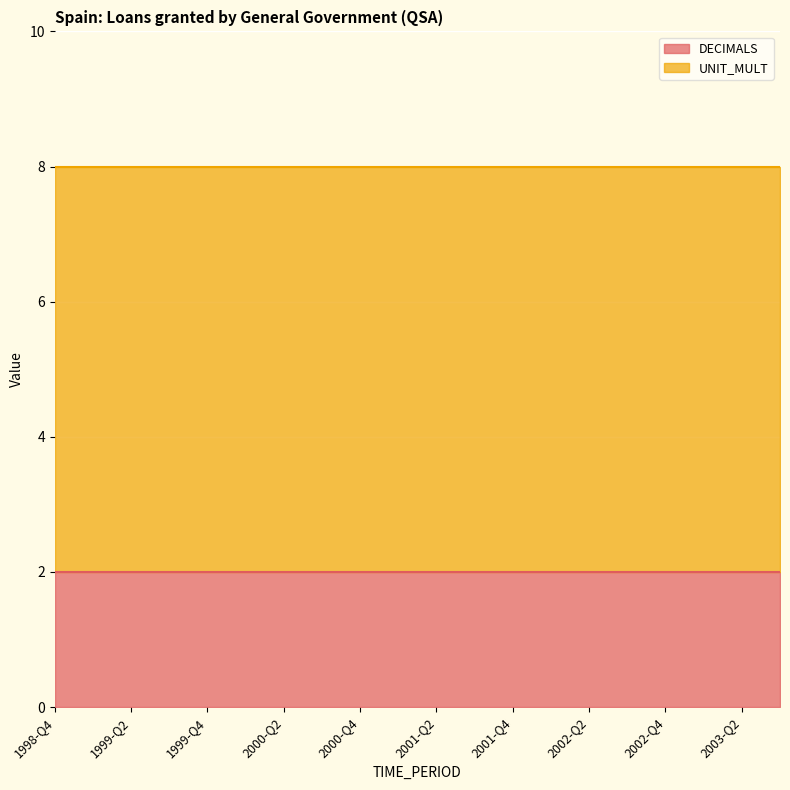

Which category has the lowest value across all series?

1998-Q4